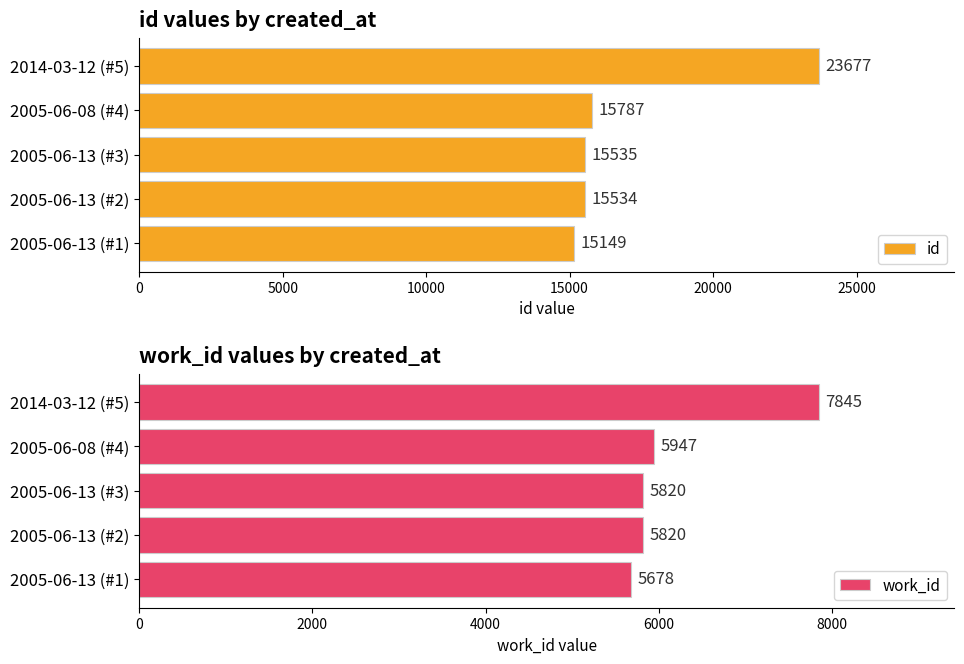

At which label does id reach its minimum?

2005-06-13 (#1)